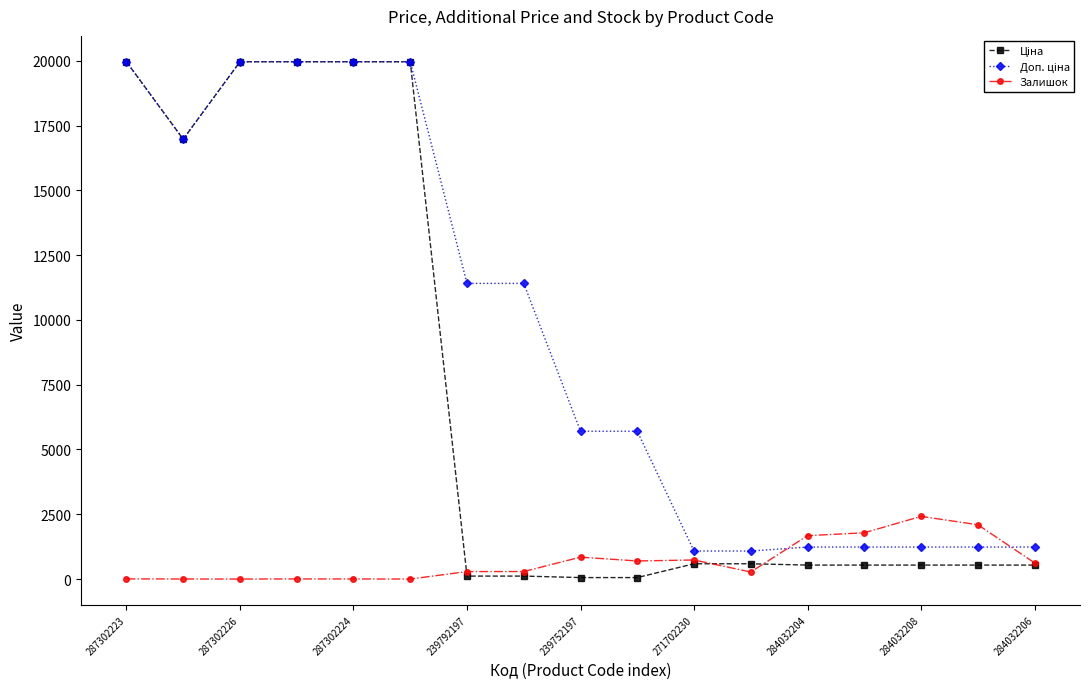

True or false: Залишок has more than 2 points higher than both neighbors.

True